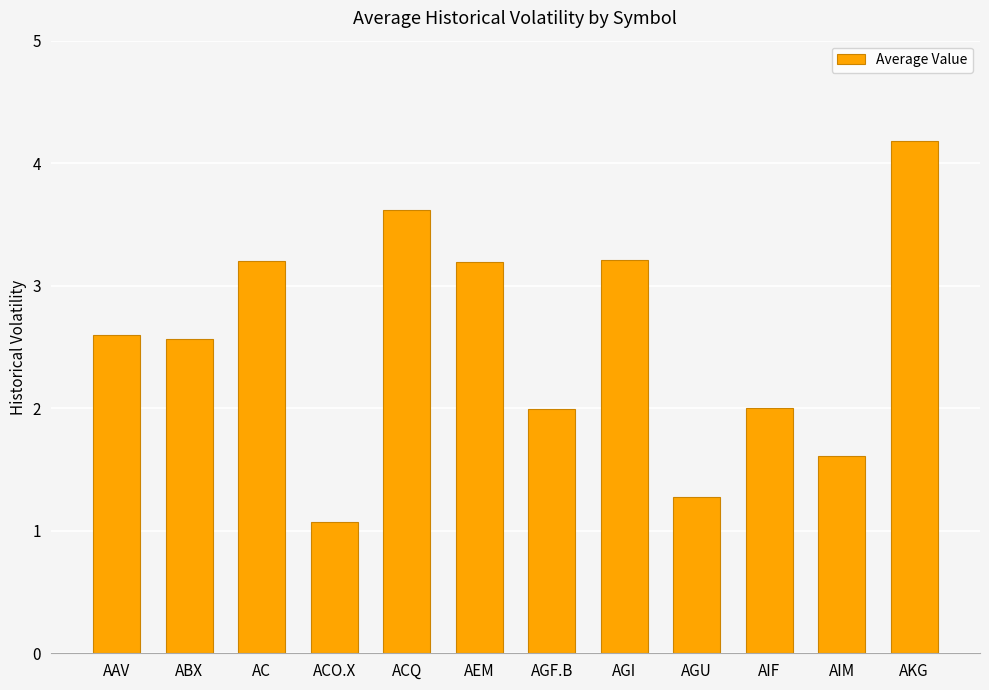

Reading right to left, transcribe all the data shown in this chart.

4.2	1.6	2.0	1.3	3.2	2.0	3.2	3.6	1.1	3.2	2.6	2.6